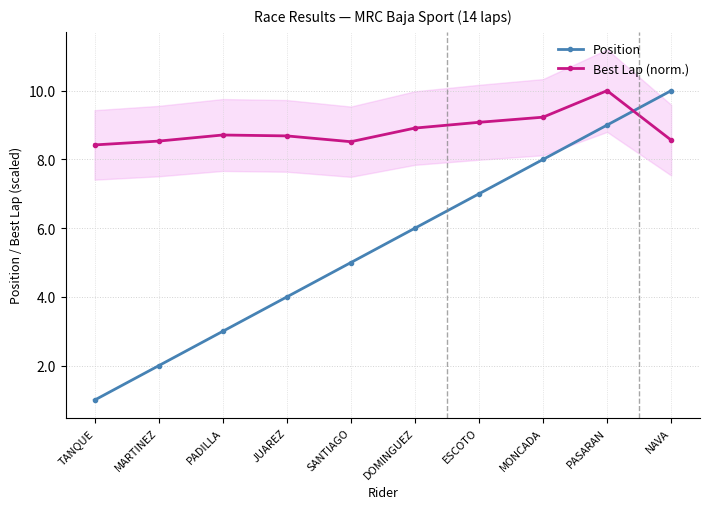

True or false: Position and Best Lap (norm.) intersect in this chart.

True